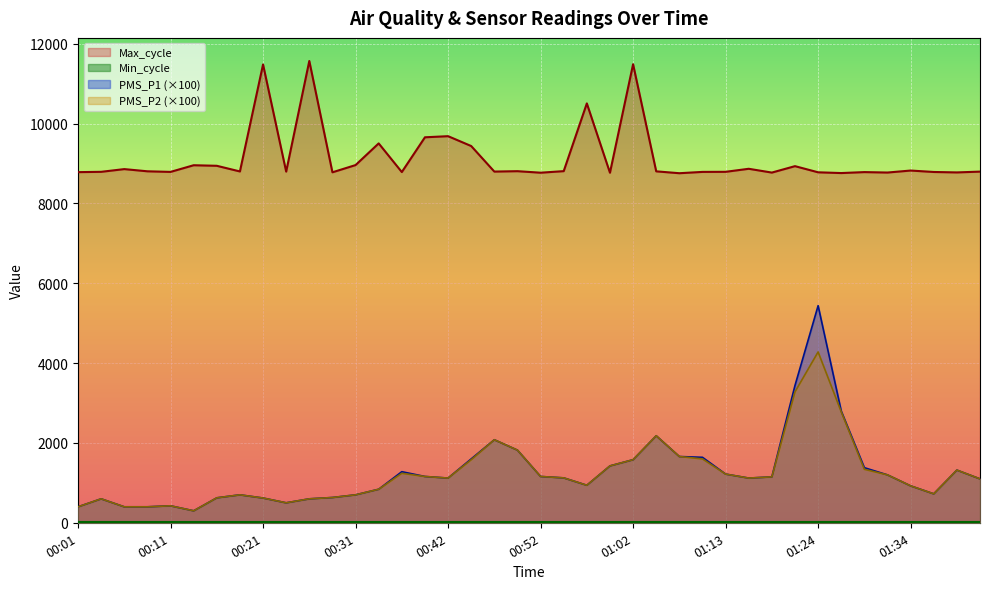

At which label does PMS_P1 first exceed 1125?

00:37